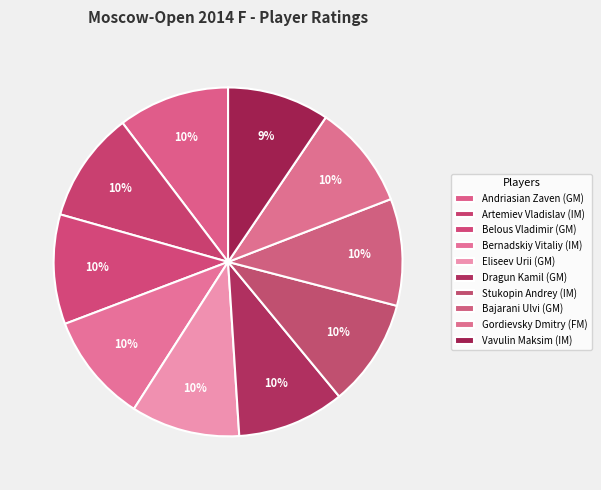

How many slices are in this pie chart?

10